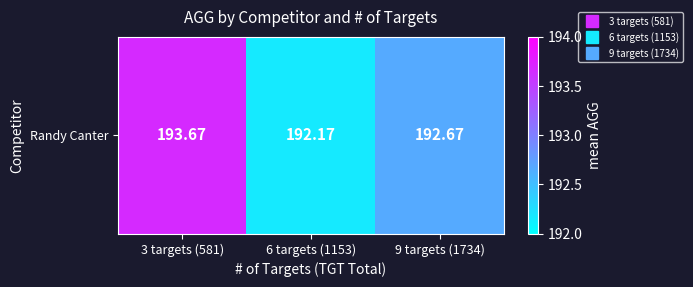

The chart shows a value of 81.8 at 6 targets (1153). True or false?

False